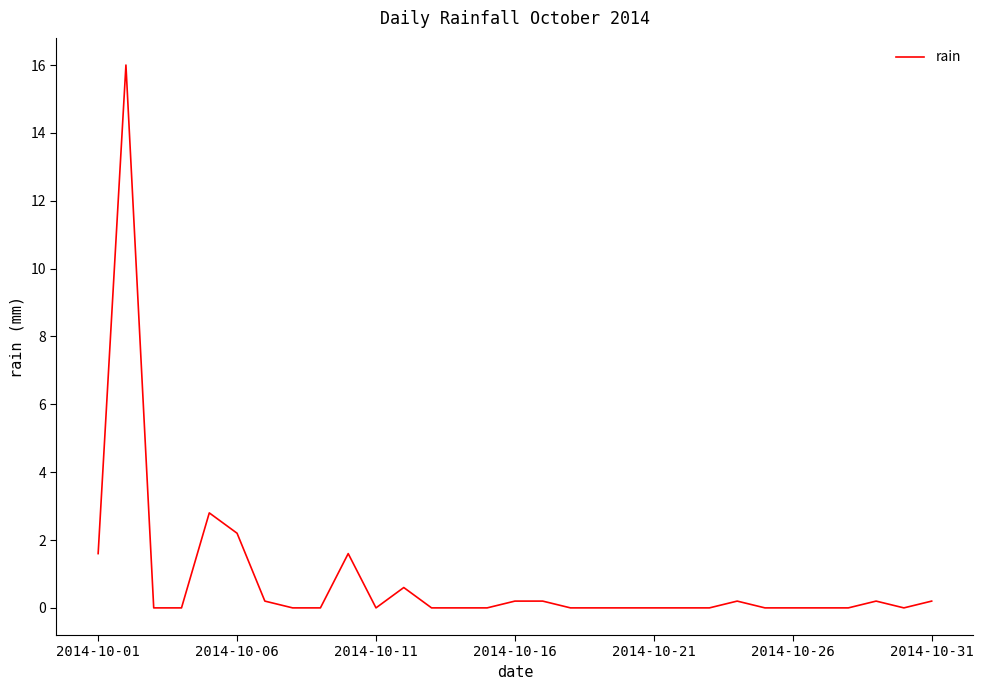

Does the chart display data point markers on the line(s)?

No